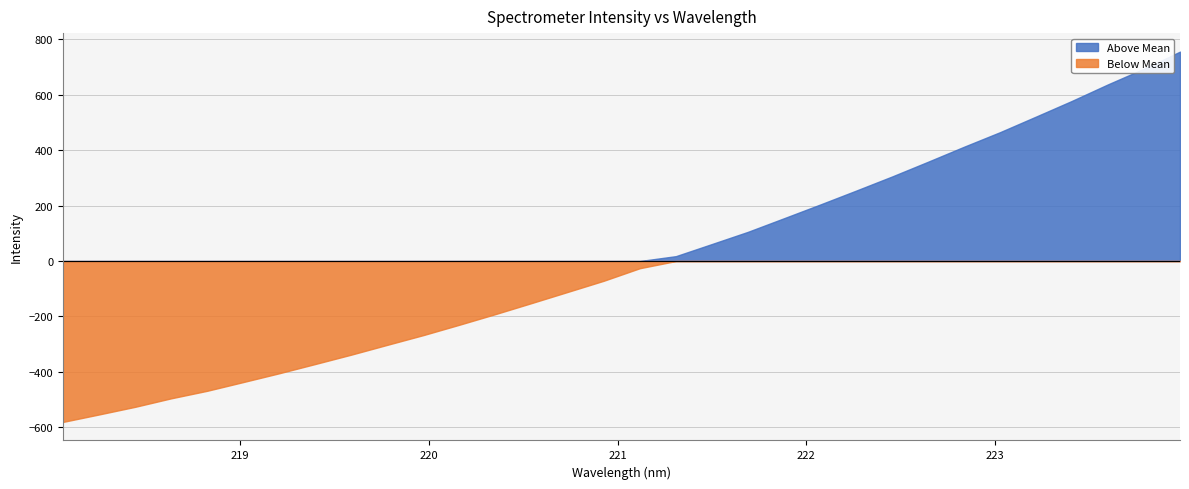

At which category does the chart reach its minimum across all series?

218.0596